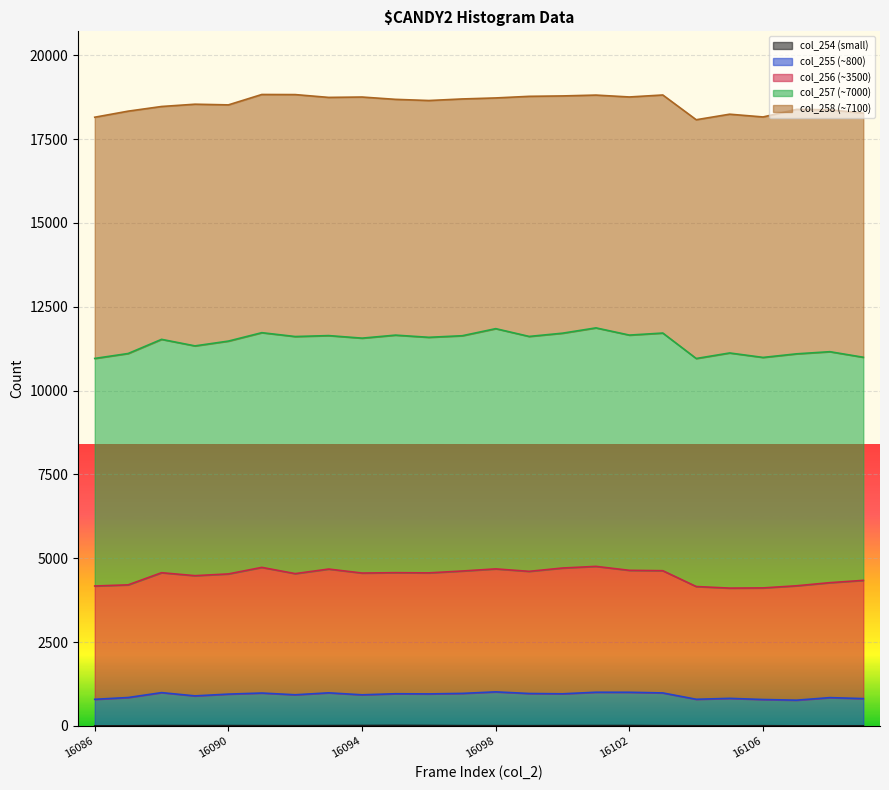

True or false: col_254 and col_256 intersect in this chart.

False